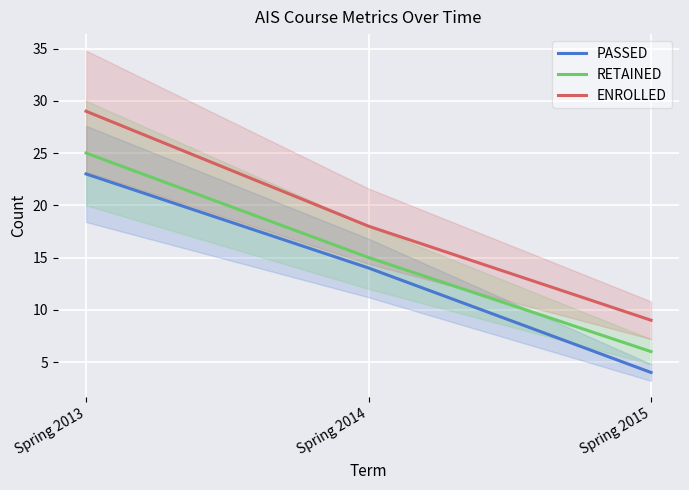

At which label does ENROLLED reach its minimum?

Spring 2015